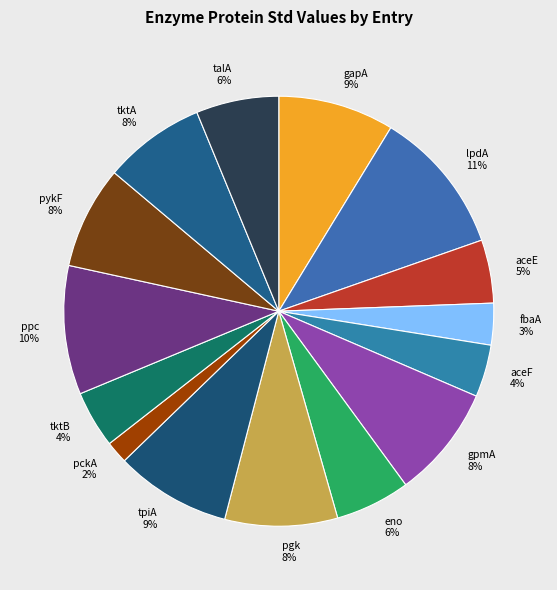

Is the sum of gpmA and eno greater than half?

No